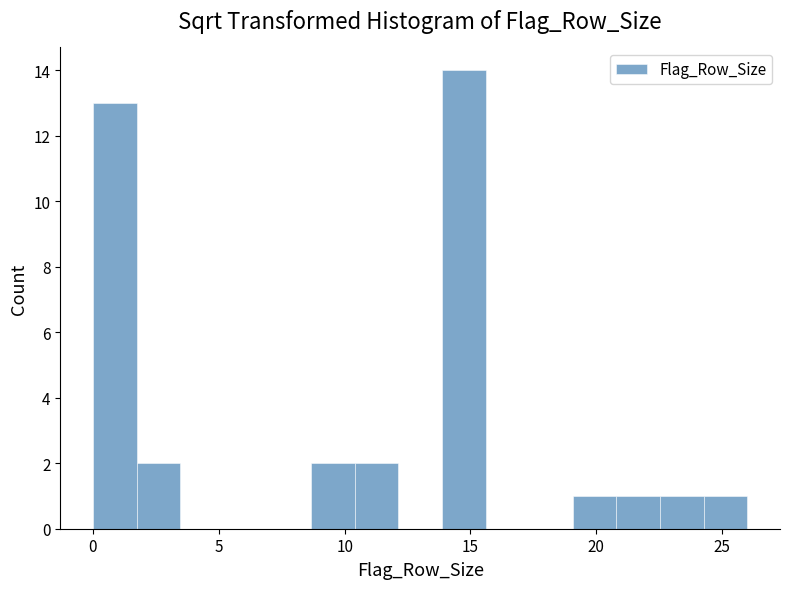

Read against the x-axis, roughly where is the centre of the tallest bar?

14.5